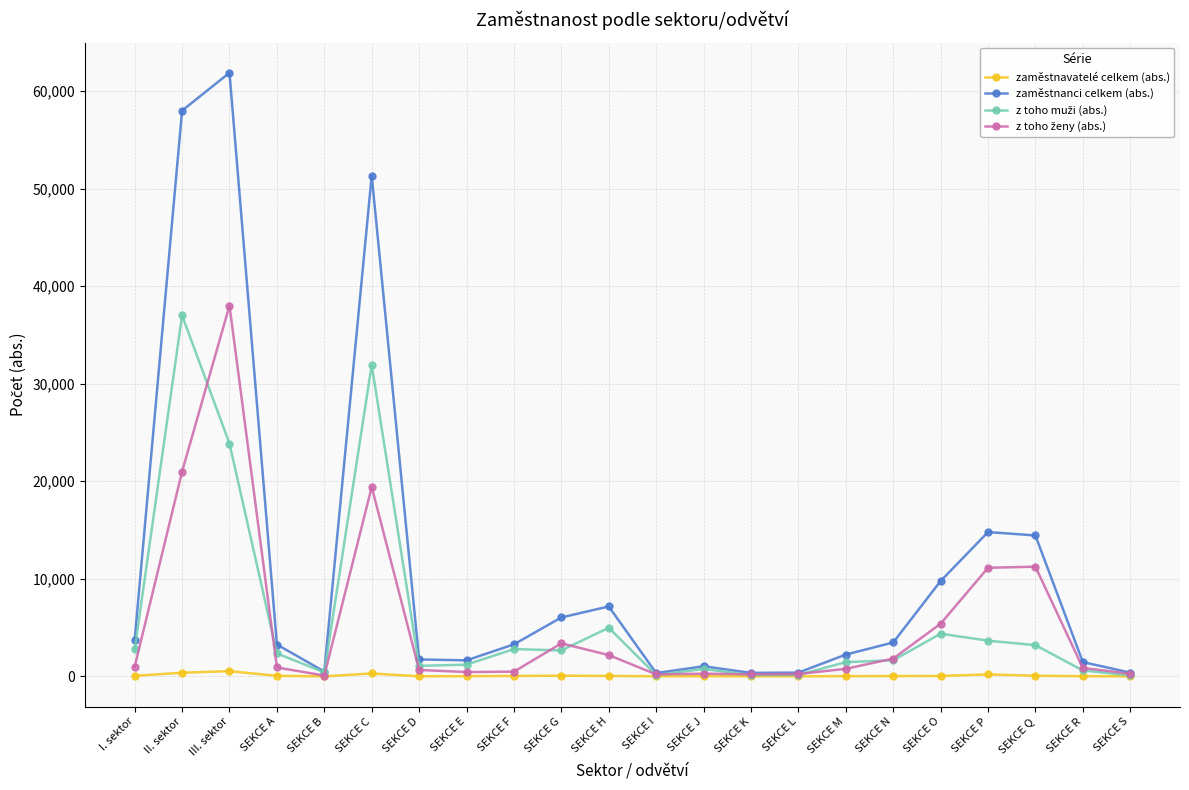

What is the label of the 17th point from the right?

SEKCE C